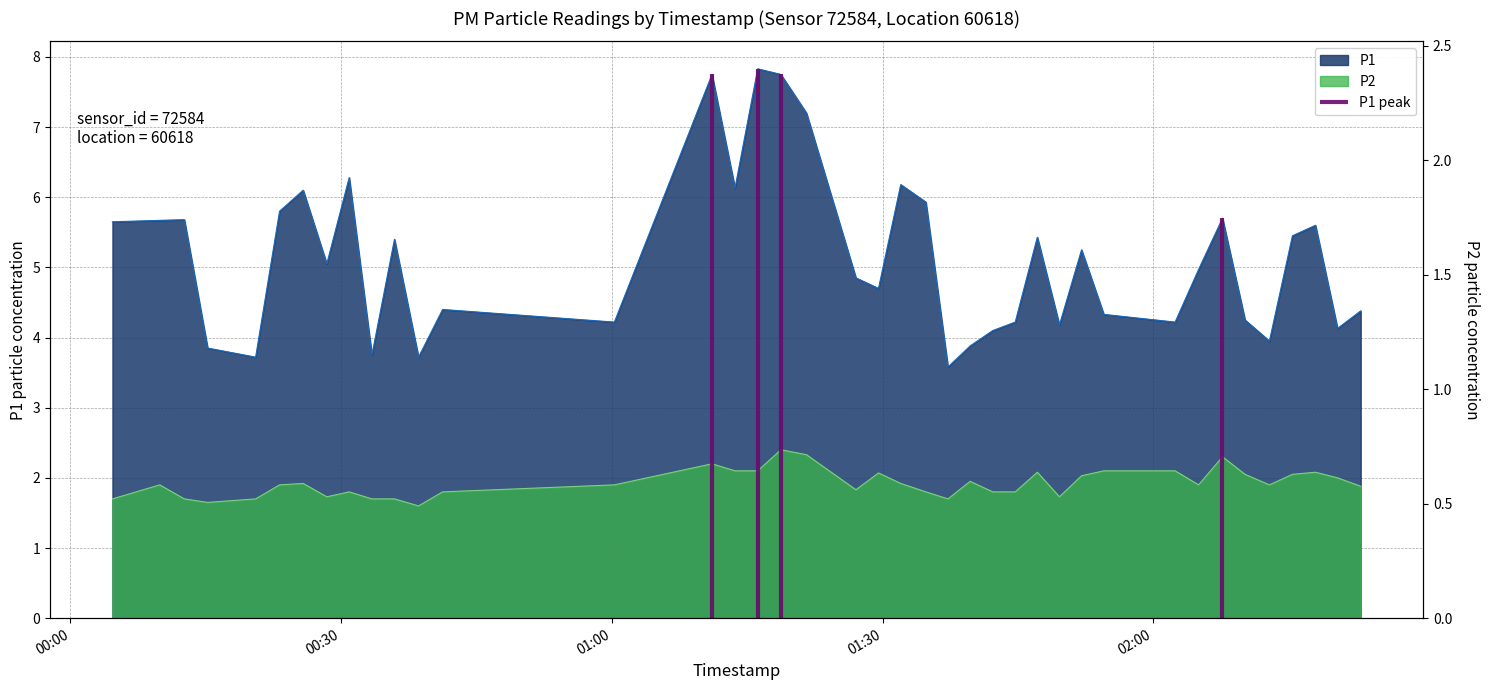

What is the maximum value shown in the chart?

7.8